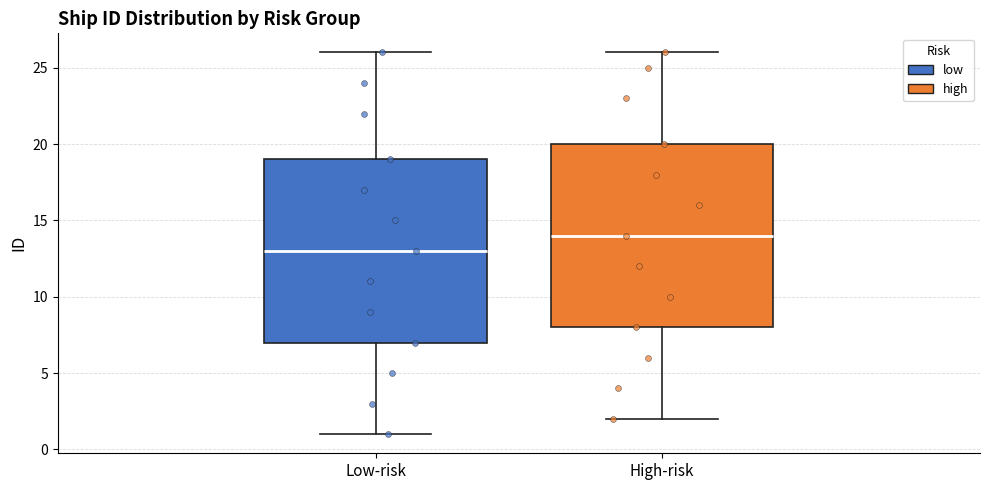

Which box has the highest median line?

High-risk